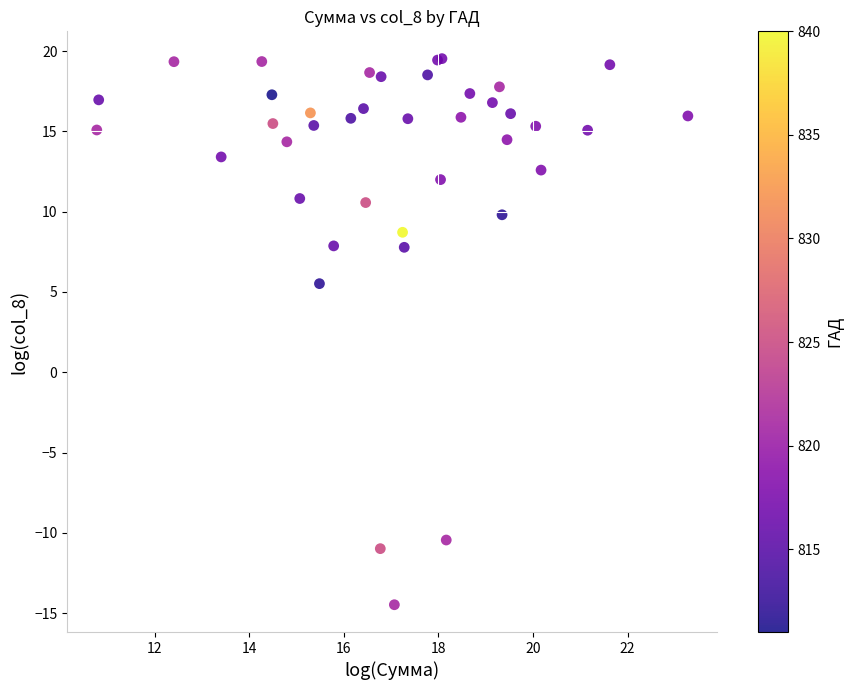

What Y value in the scatter plot is closest to 2?

5.5